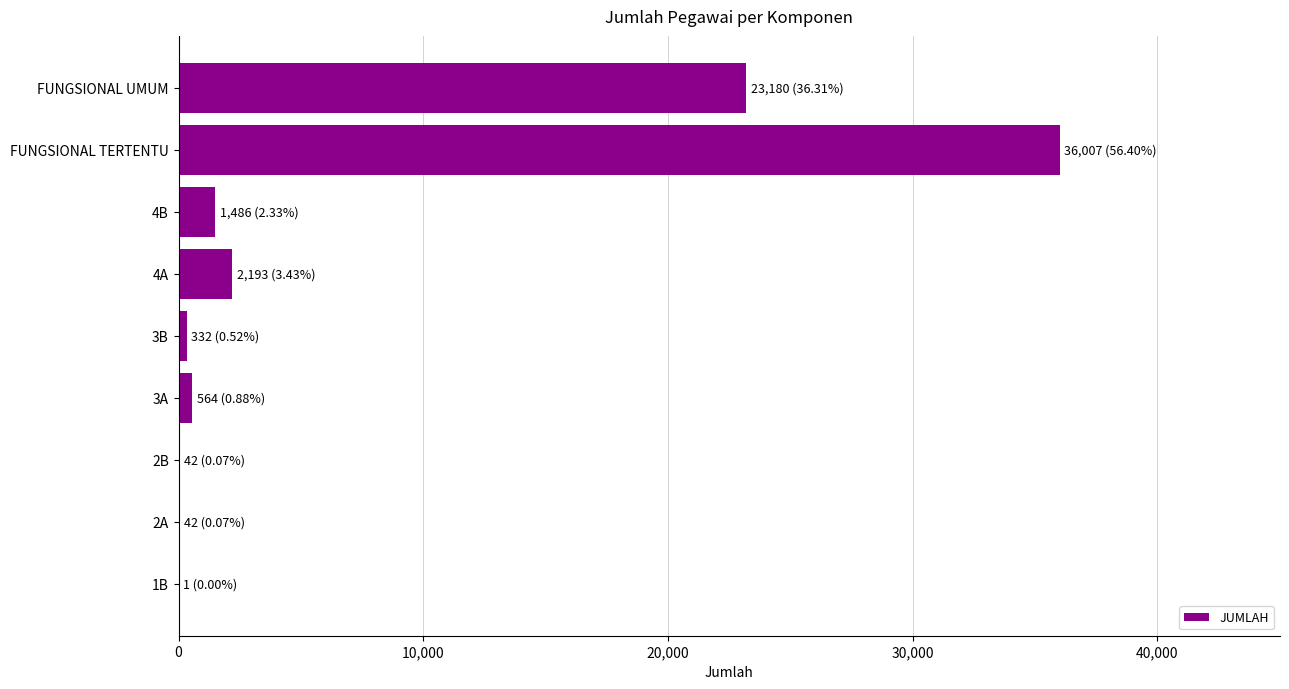

Count the number of categories in the chart.

9